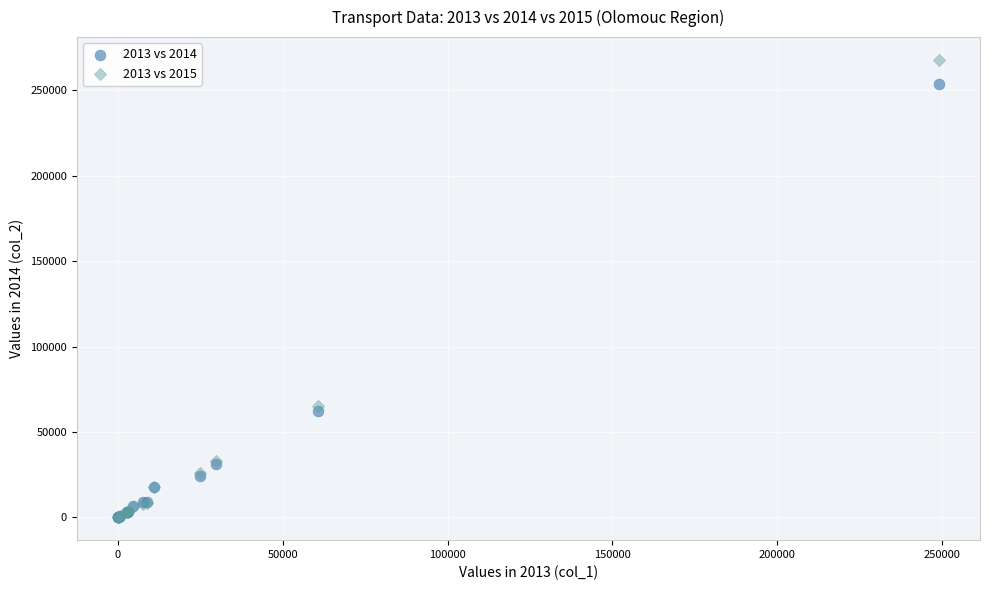

Which series has the largest Y range (max minus min)?

2013 vs 2015